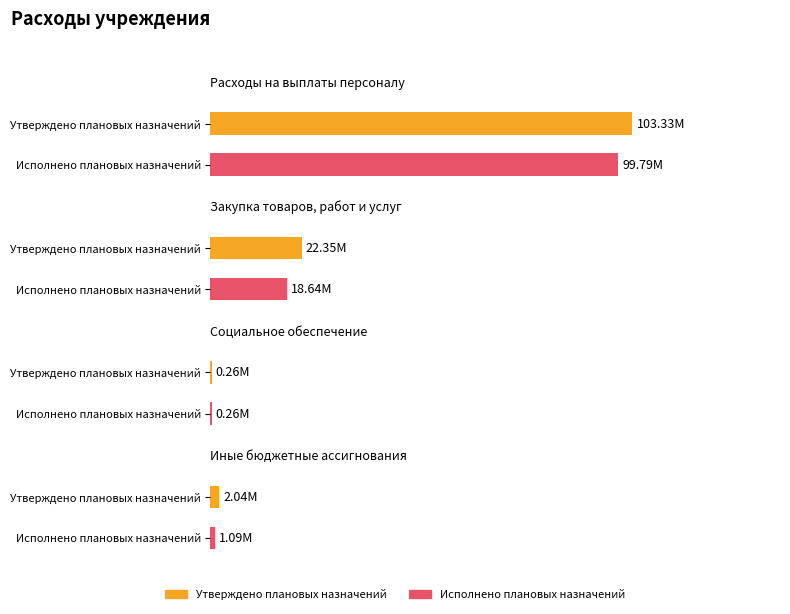

At which category is the sum across all series the highest?

Расходы на выплаты персоналу